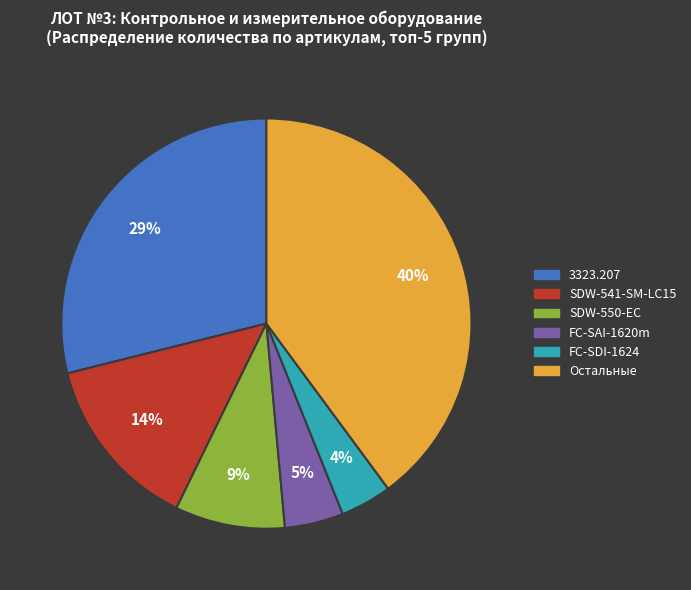

To the nearest percent, what is the average slice percentage?

17%